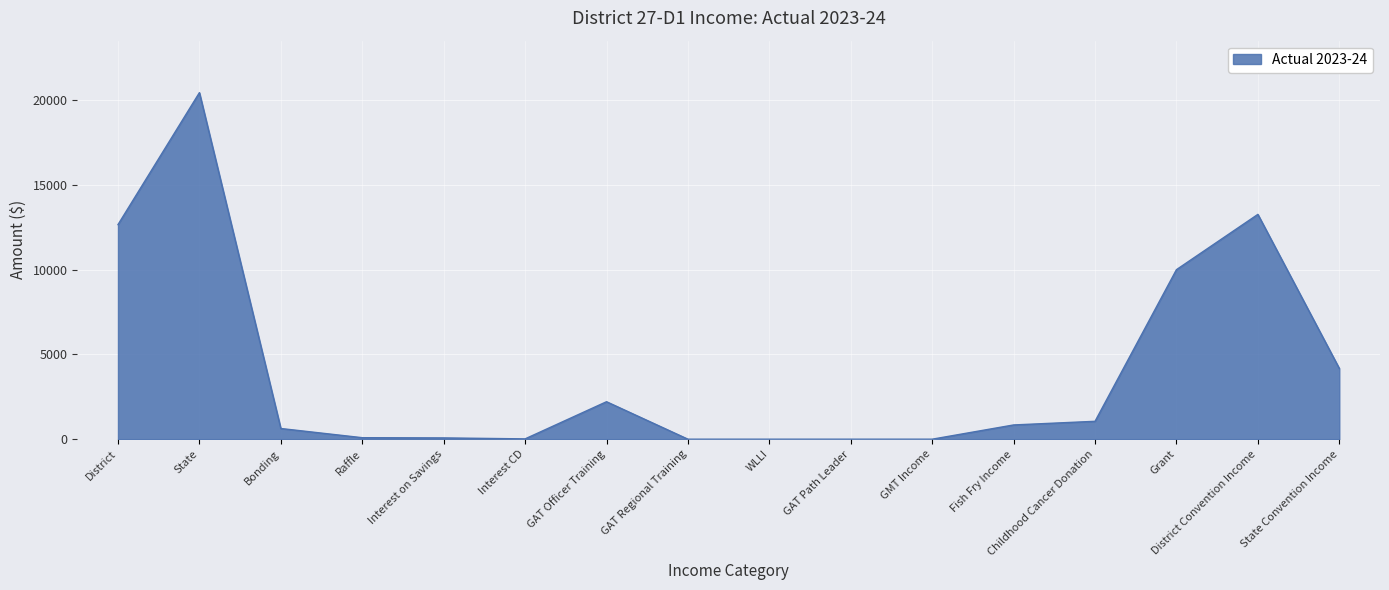

What is the difference between the maximum and minimum values?

20440.8